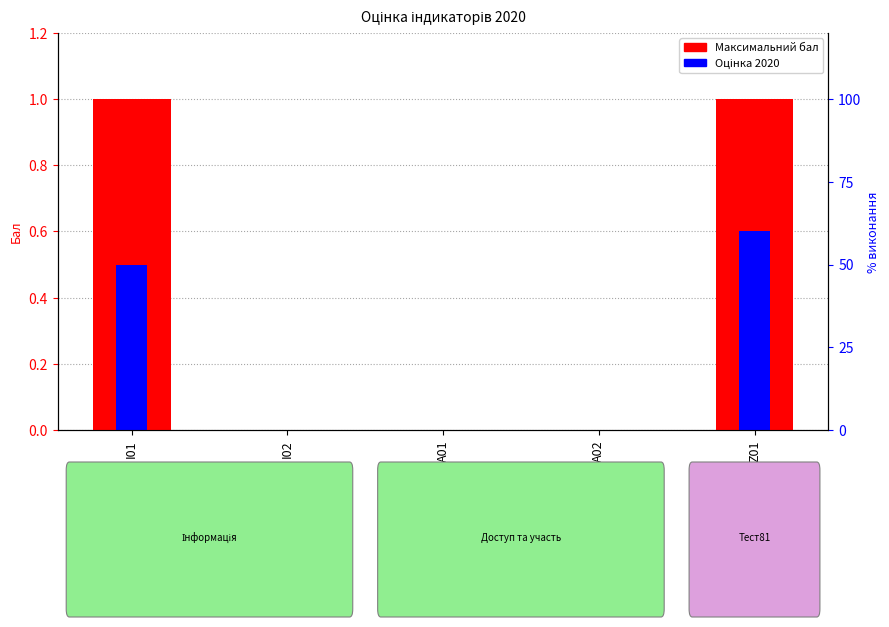

What is the difference between the second highest and second lowest values in the Максимальний бал series?

1.0